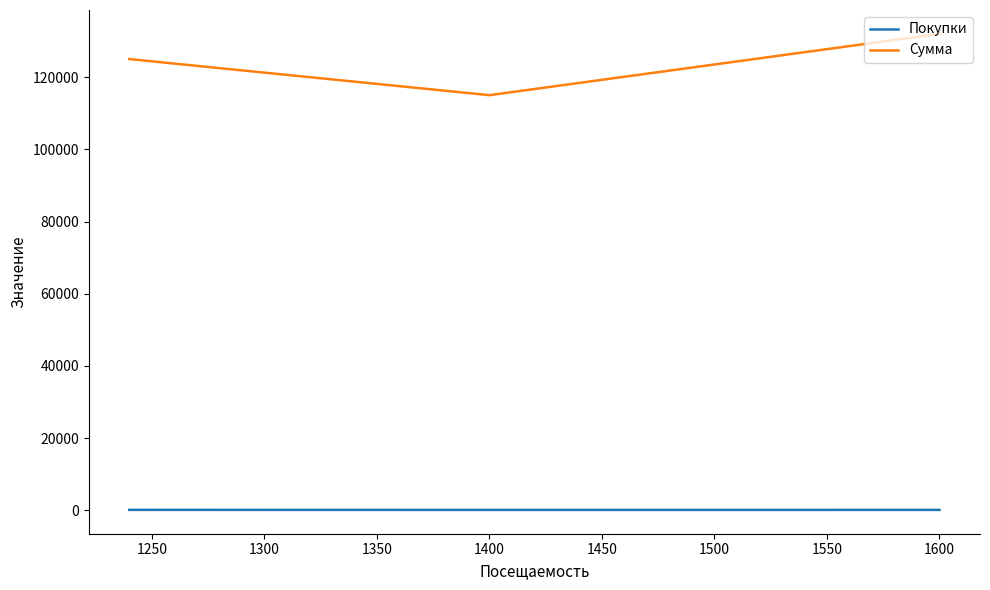

Does the chart display data point markers on the line(s)?

No